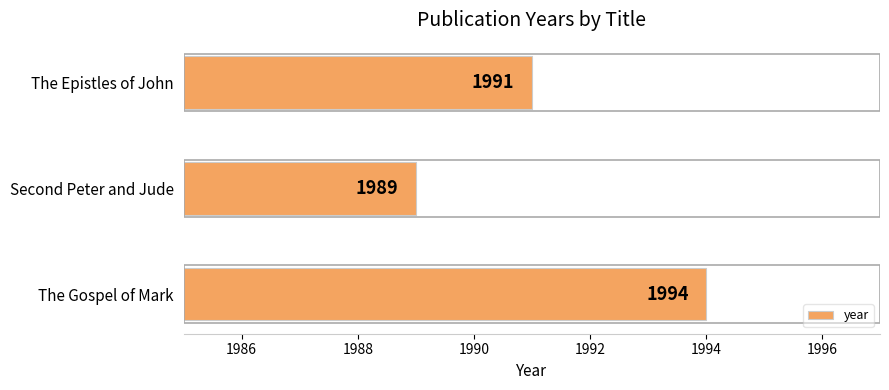

What is the sum of all values?

5974